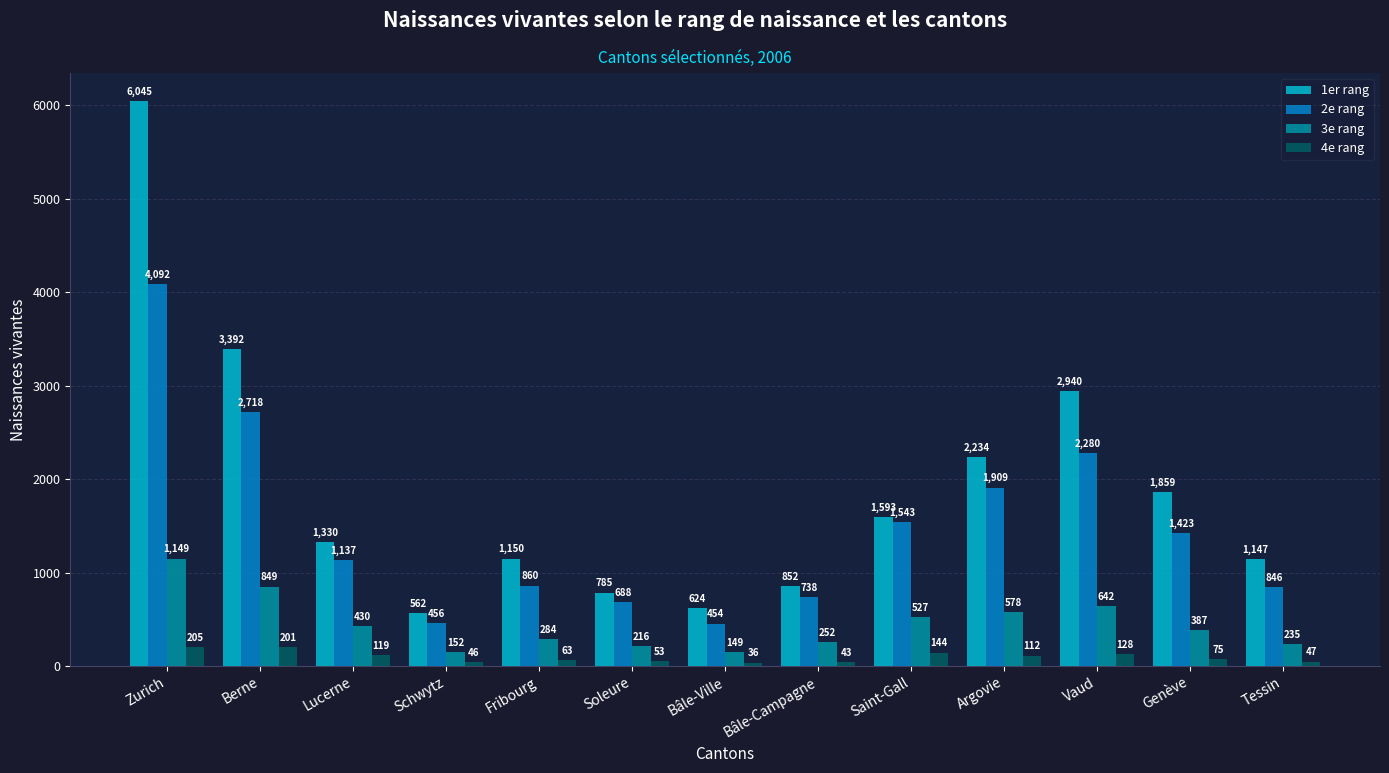

The value of 2e rang at Berne is 1525. True or false?

False